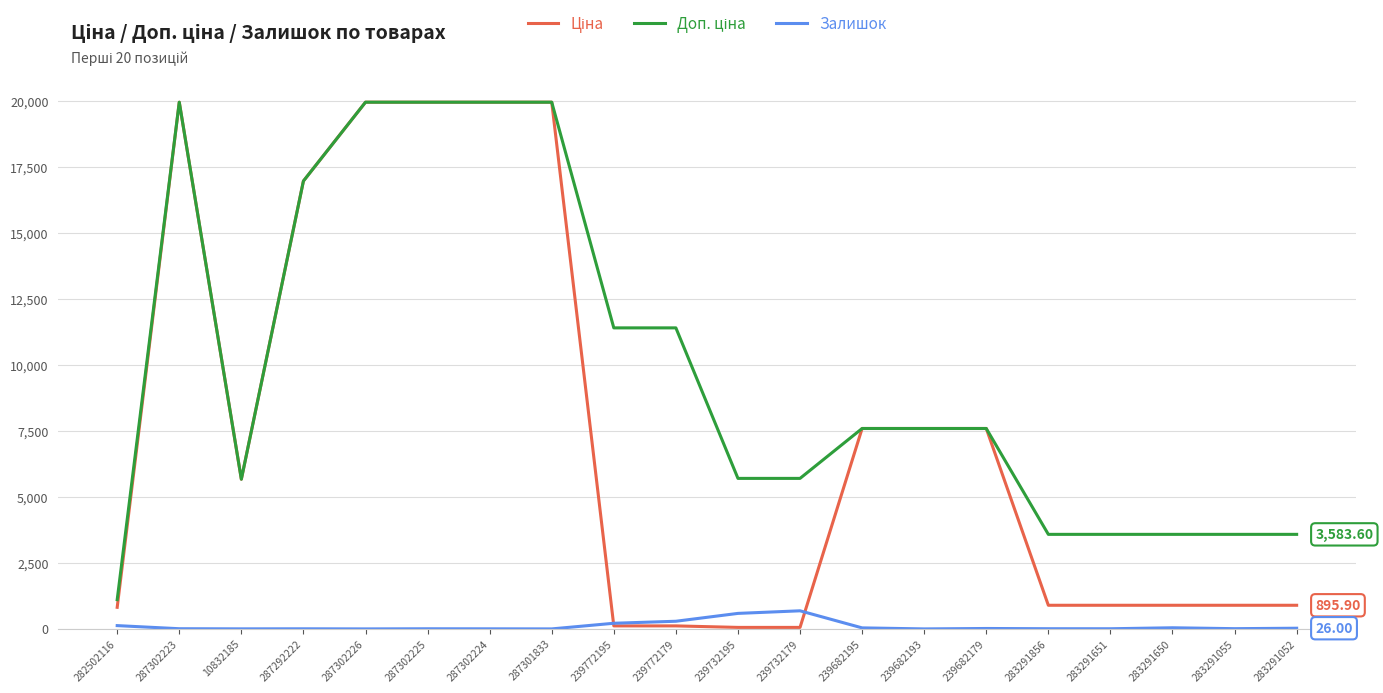

What is the sum of all Доп. ціна values?

198517.8